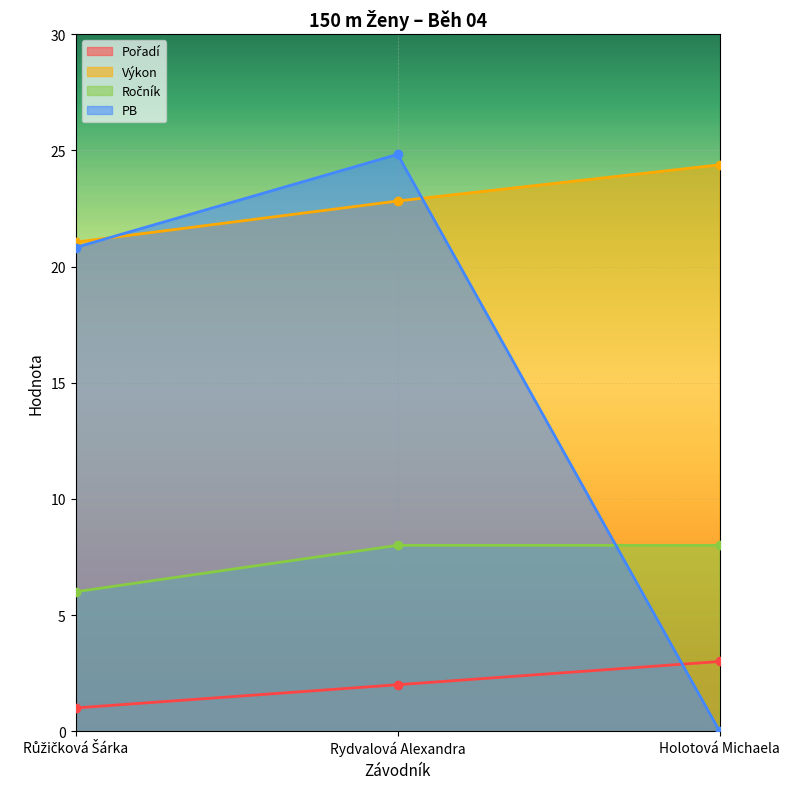

At how many categories does at least one series exceed 19?

3